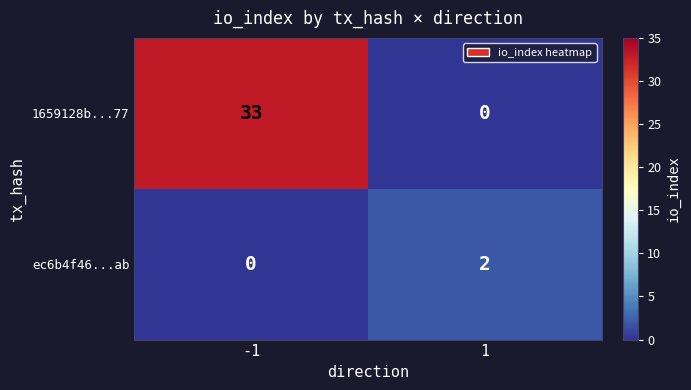

Rank the series by their average value, from lowest to highest.

ec6b4f46...ab, 1659128b...77